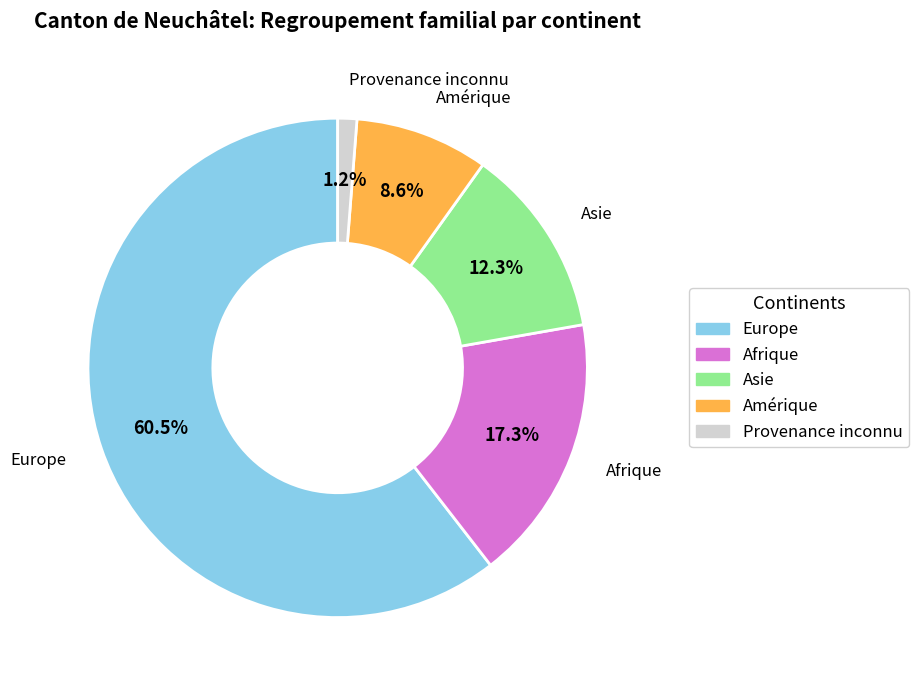

True or false: Amérique accounts for 9% of the total.

True